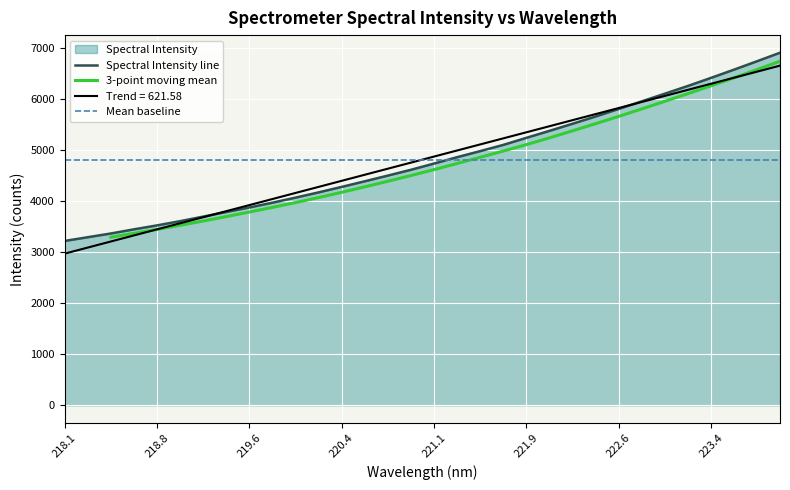

The value of Spectral Intensity line at 218.8 is 3523.5. True or false?

True